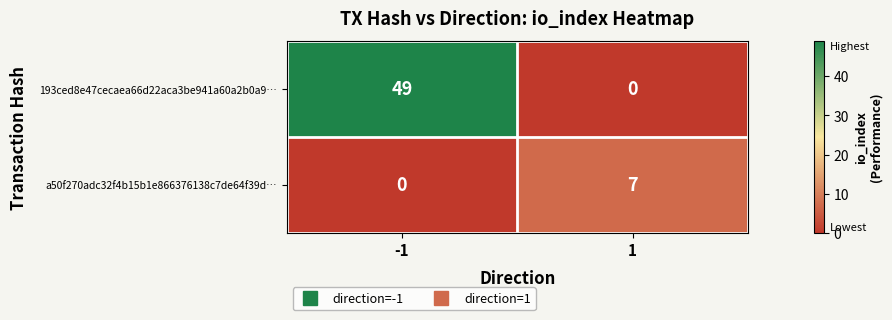

Rank the series by their average value, from highest to lowest.

193ced8e47cecaea66d22aca3be941a60a2b0a9…, a50f270adc32f4b15b1e866376138c7de64f39d…